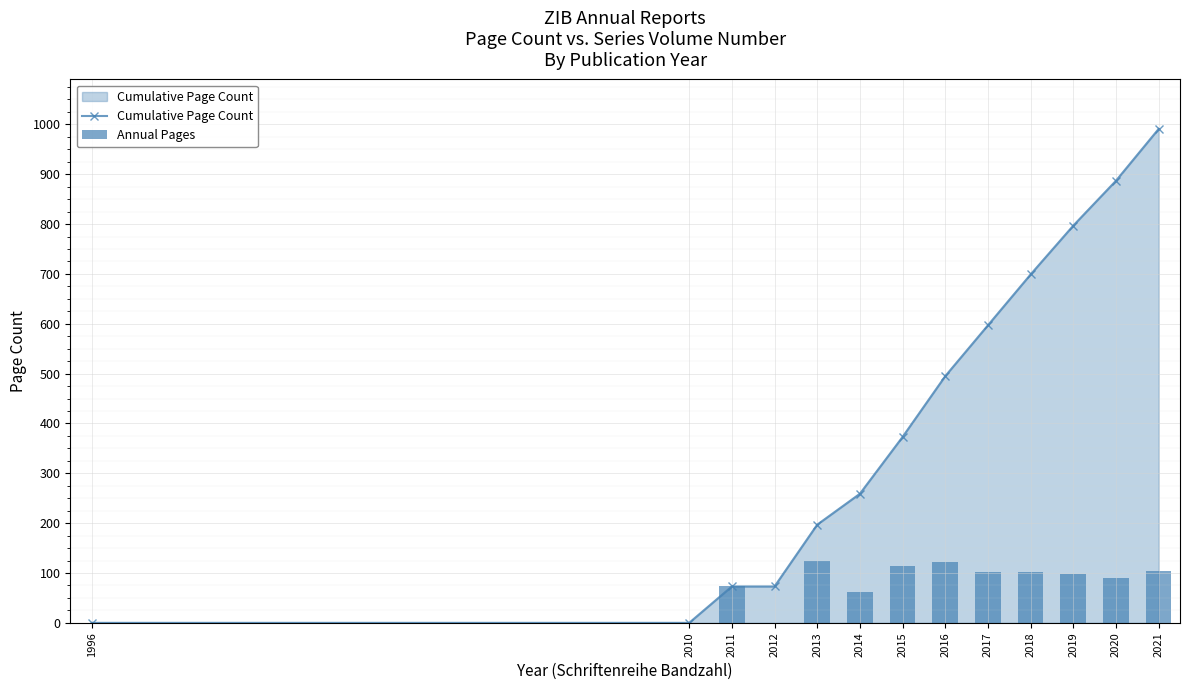

Rank the series by their average value, from highest to lowest.

Cumulative Page Count, Annual Pages